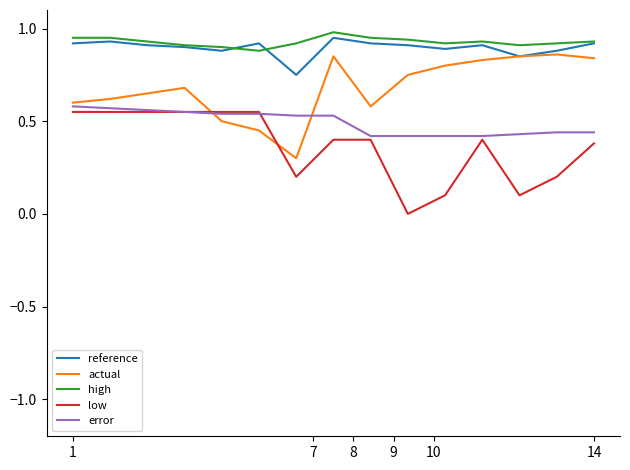

Count the high values in the range 0 to 1.

15